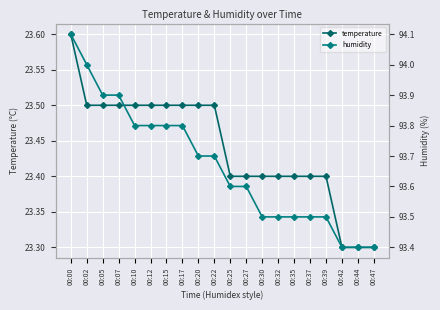

Which series has the largest total across all categories?

humidity